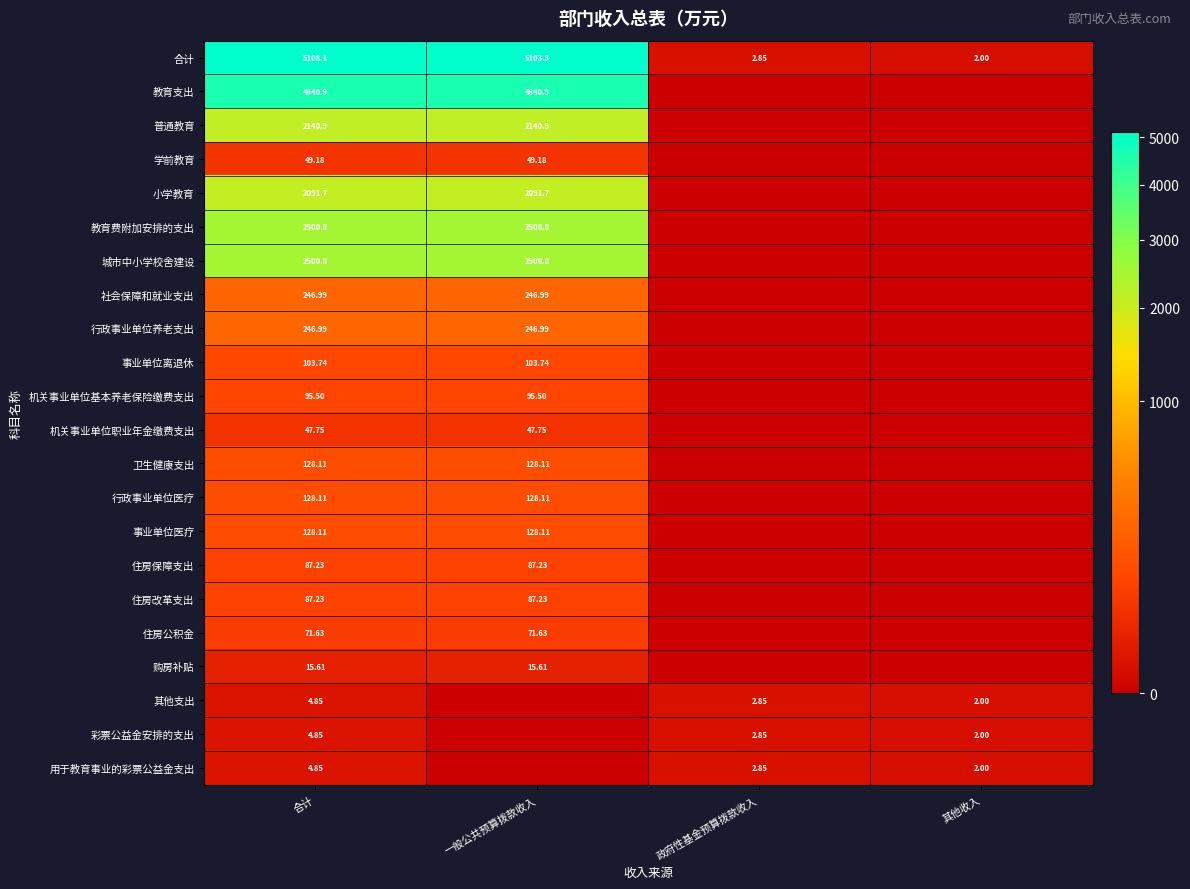

What is the maximum value shown in the chart?

5108.1